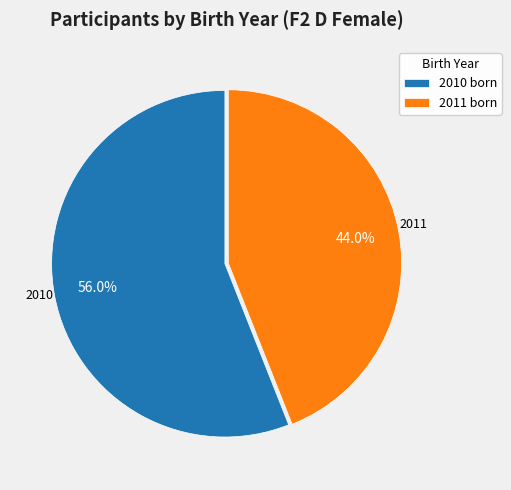

How many segments does this pie chart have?

2